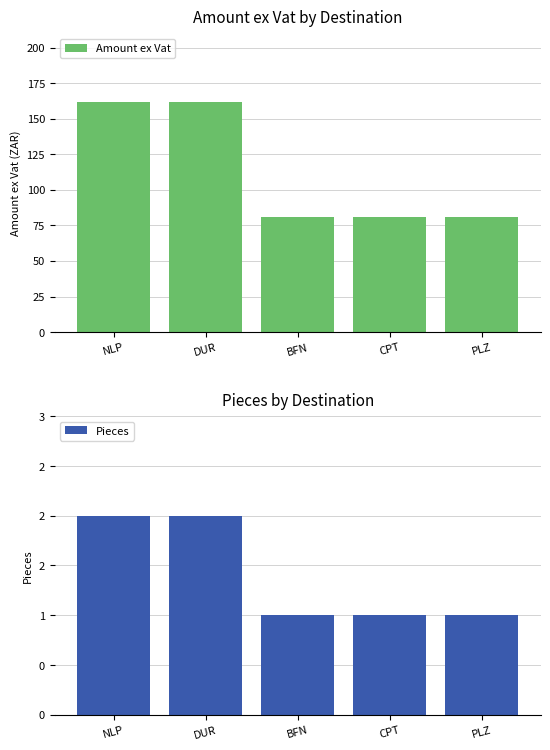

Between CPT and DUR, which is larger?

DUR